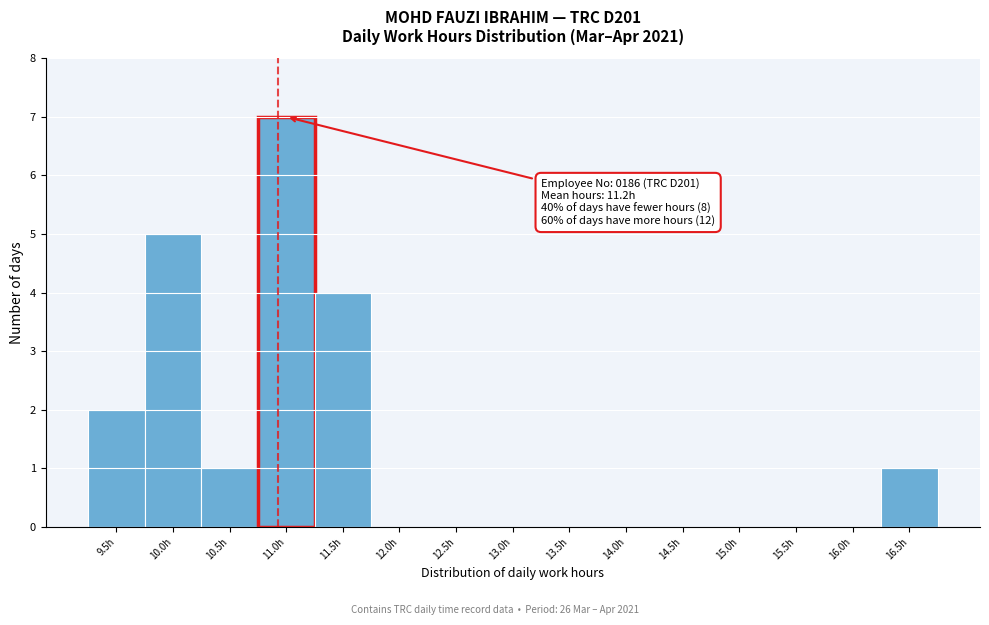

Reading left to right, what are all the values shown in this chart?

9.5h=2	10.0h=5	10.5h=1	11.0h=7	11.5h=4	12.0h=0	12.5h=0	13.0h=0	13.5h=0	14.0h=0	14.5h=0	15.0h=0	15.5h=0	16.0h=0	16.5h=1